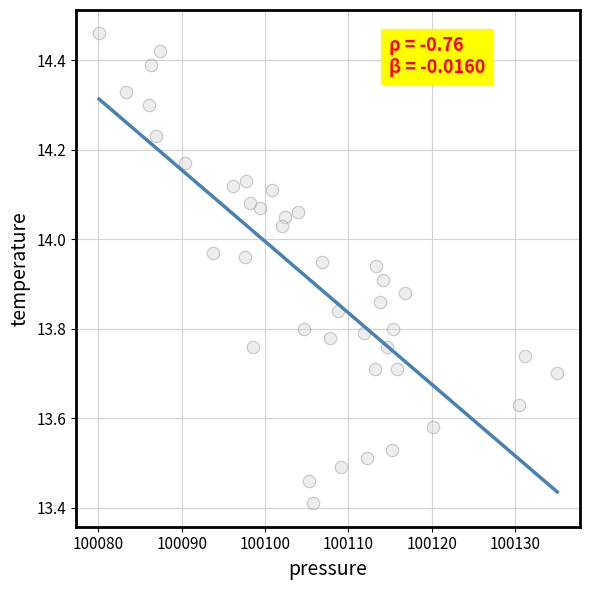

What Y value in the scatter plot is closest to 13?

13.4